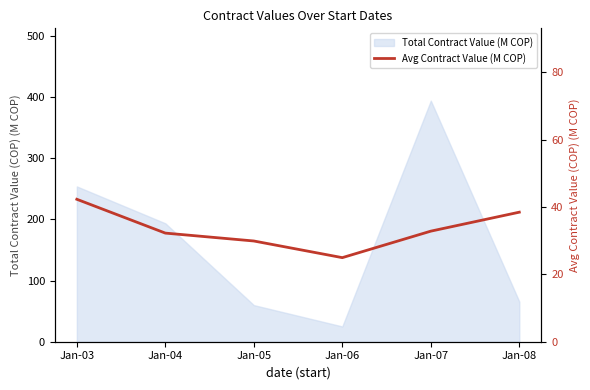

What is the value of the 4th point from the left?

25.0